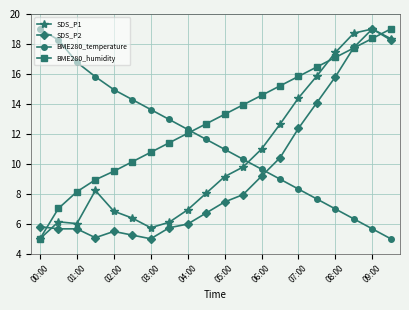

Reading right to left, transcribe all the data shown in this chart.

SDS_P1: 18.4	19.0	18.7	17.4	15.9	14.4	12.6	11.0	9.8	9.1	8.0	6.9	6.1	5.7	6.4	6.8	8.2	6.0	6.1	5.0
SDS_P2: 18.3	19.0	17.8	15.8	14.1	12.4	10.4	9.2	7.9	7.5	6.7	6.0	5.7	5.0	5.2	5.5	5.1	5.7	5.7	5.8
BME280_temperature: 5.0	5.7	6.3	7.0	7.7	8.3	9.0	9.6	10.3	11.0	11.6	12.3	13.0	13.6	14.3	15.0	15.8	16.8	18.3	19.0
BME280_humidity: 19.0	18.4	17.7	17.1	16.5	15.8	15.2	14.6	13.9	13.3	12.7	12.0	11.4	10.8	10.1	9.5	8.9	8.1	7.0	5.0